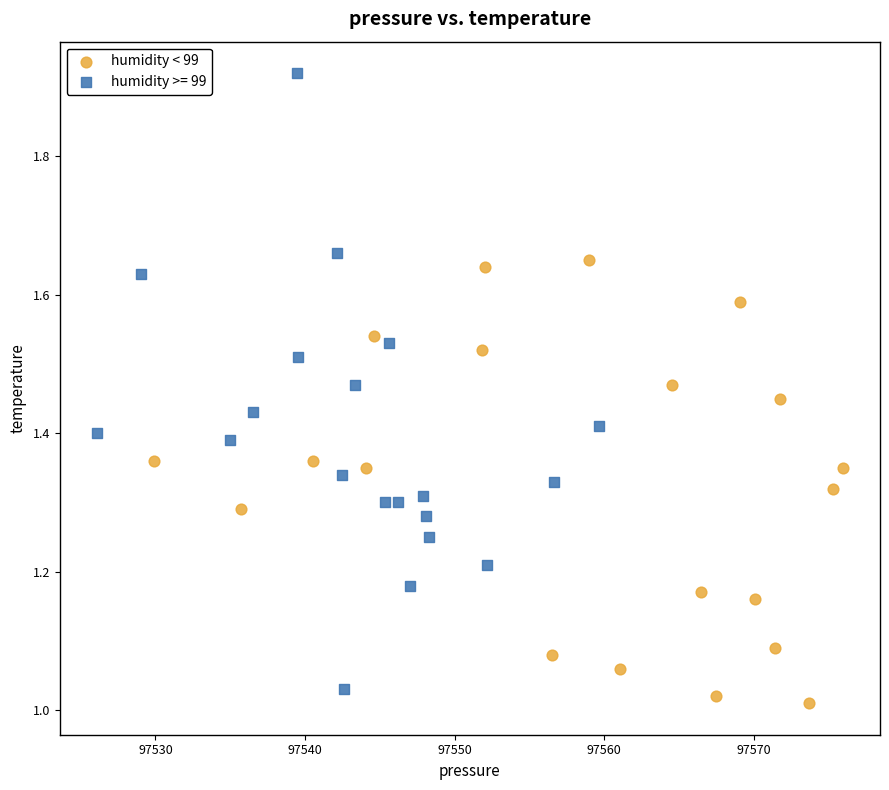

Which series reaches the maximum Y coordinate?

humidity >= 99